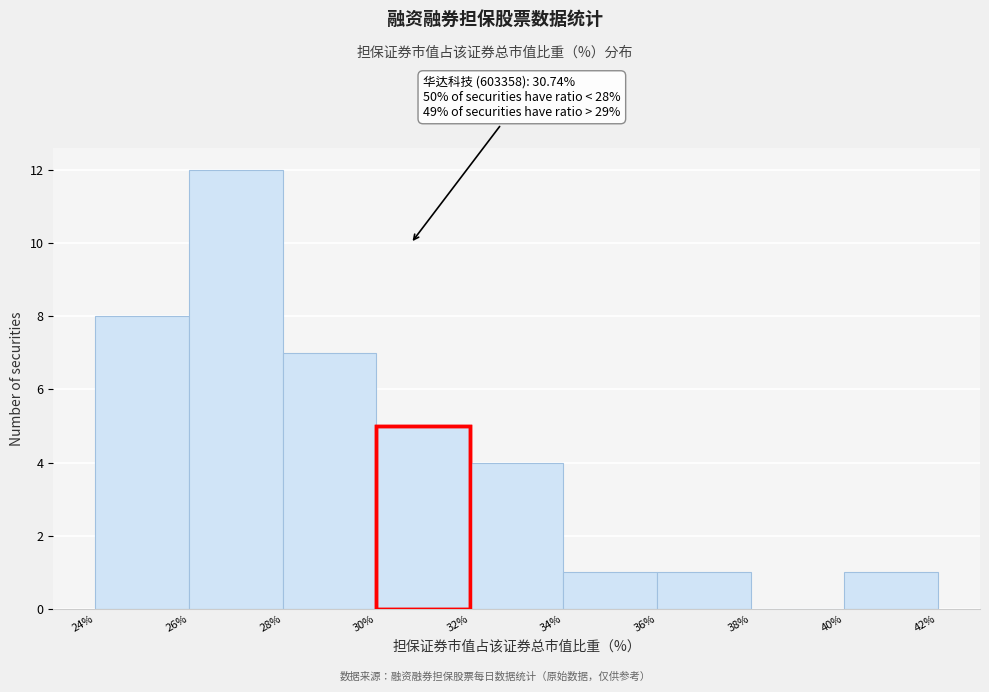

Which range on the x-axis has the tallest bar?

26% to 28%